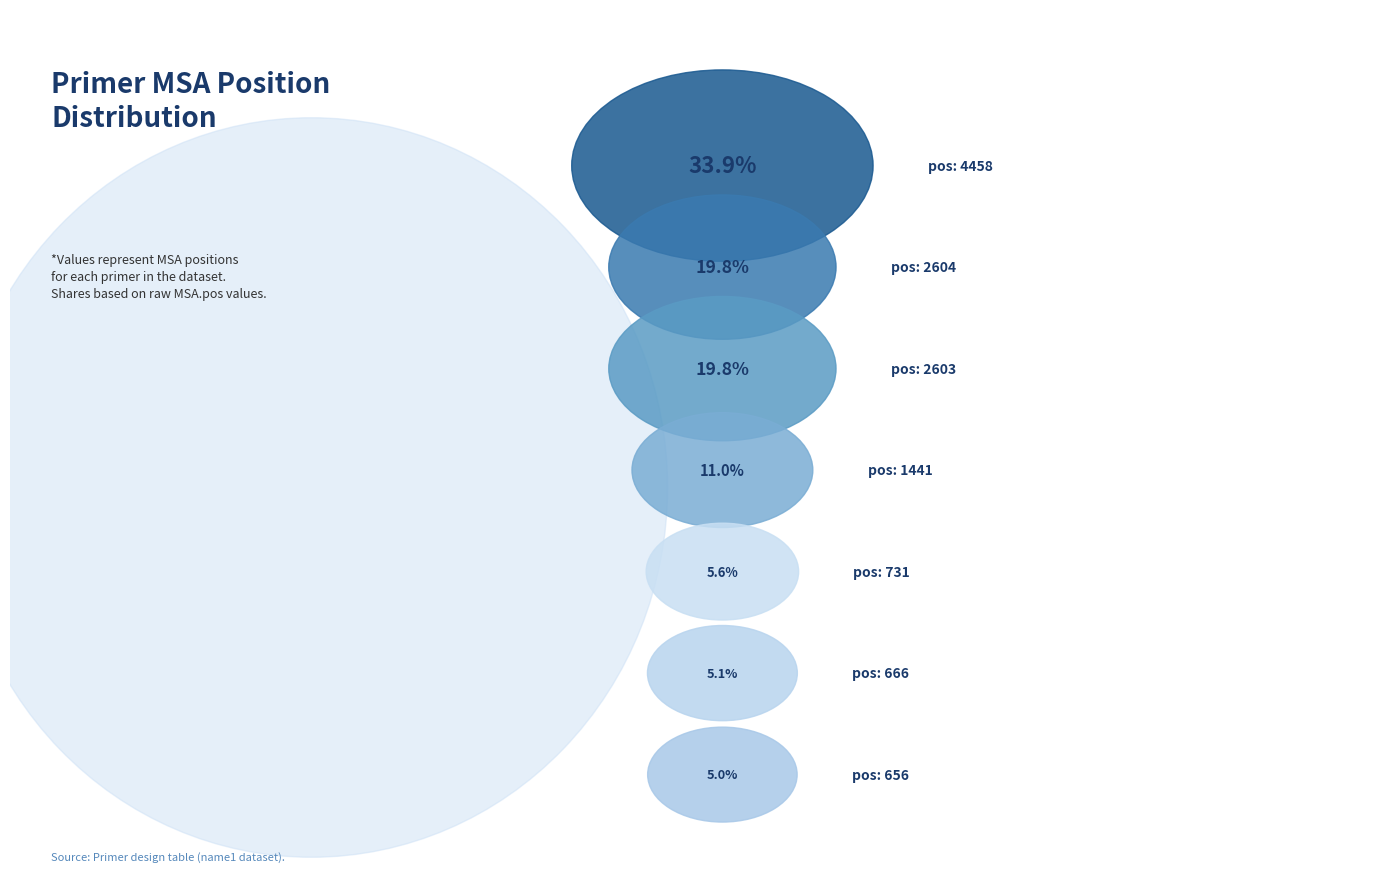

To the nearest percent, what is the difference between the largest and smallest slice percentages?

29%